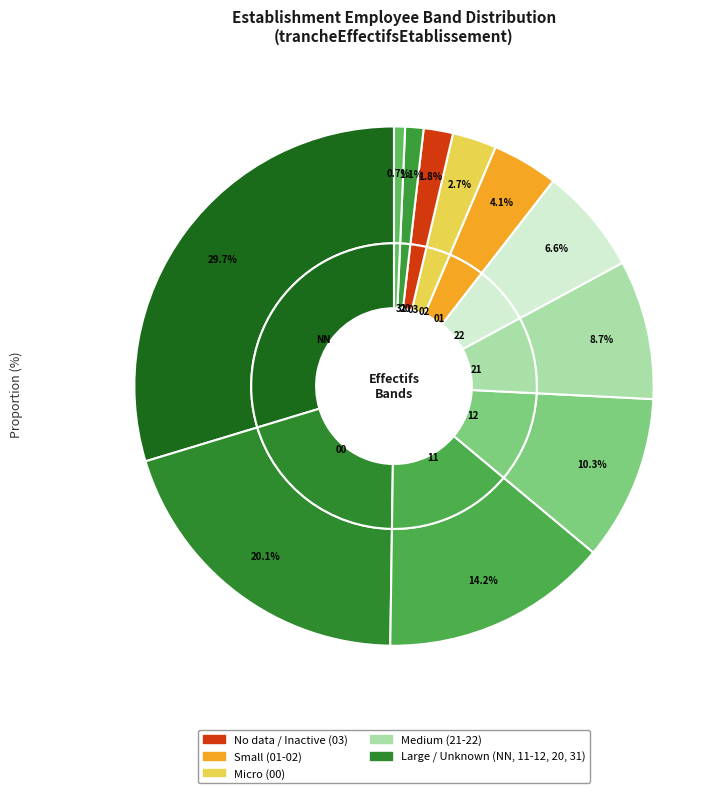

What is the ratio of the value at 12 to the value at 11?

0.7